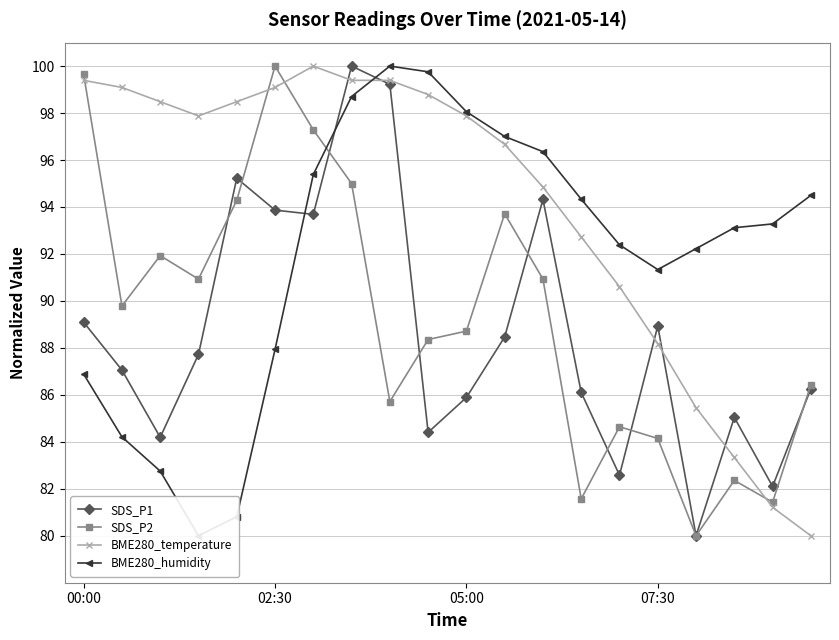

What is the sum of all BME280_temperature values?

1880.9